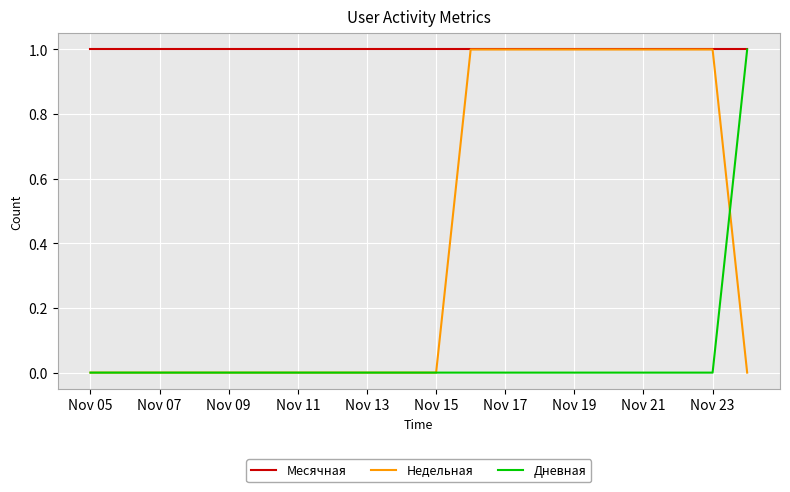

Which series has the largest total across all categories?

Месячная